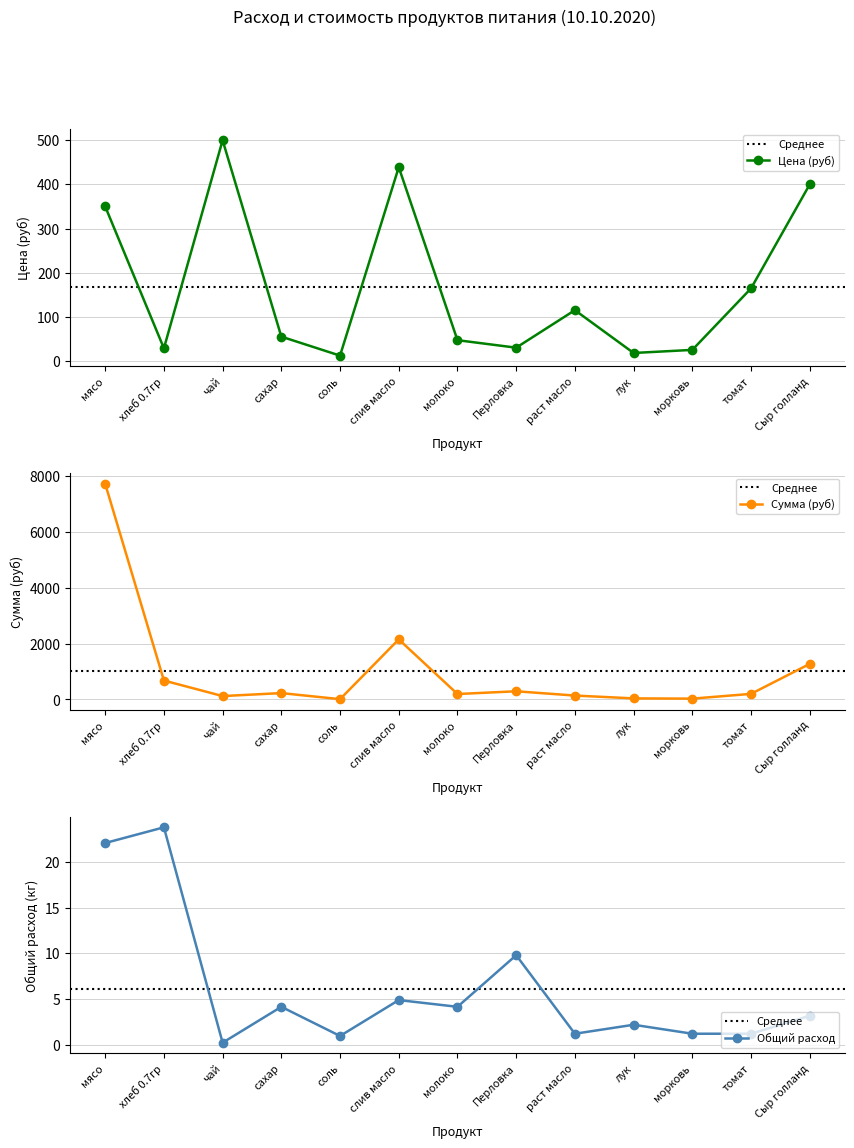

True or false: Цена (руб) and Общий расход intersect in this chart.

False